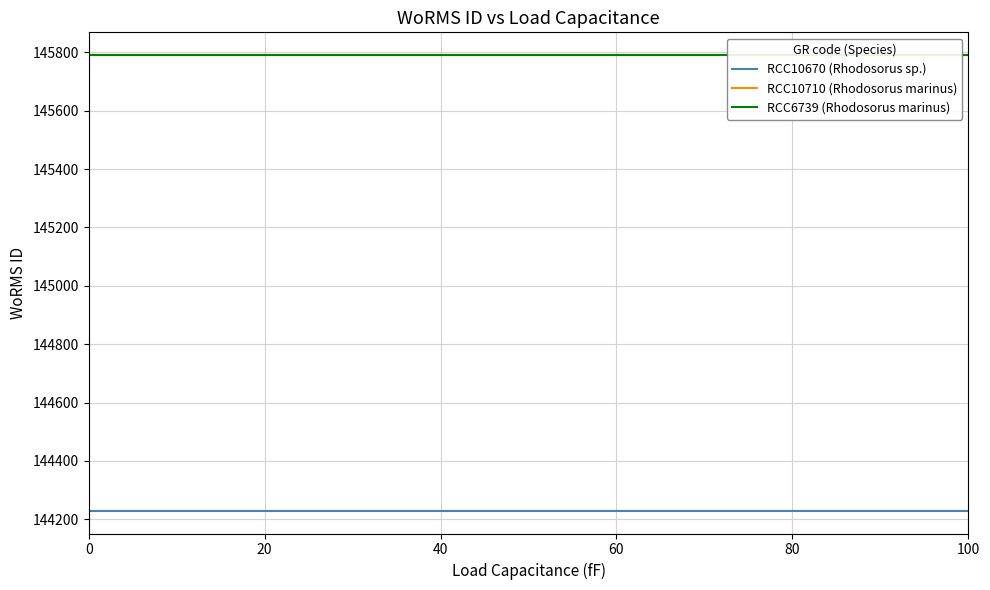

Reading left to right, list all the values displayed in this chart.

RCC10670 (Rhodosorus sp.): 144229	144229	144229	144229	144229	144229
RCC10710 (Rhodosorus marinus): 145791	145791	145791	145791	145791	145791
RCC6739 (Rhodosorus marinus): 145791	145791	145791	145791	145791	145791